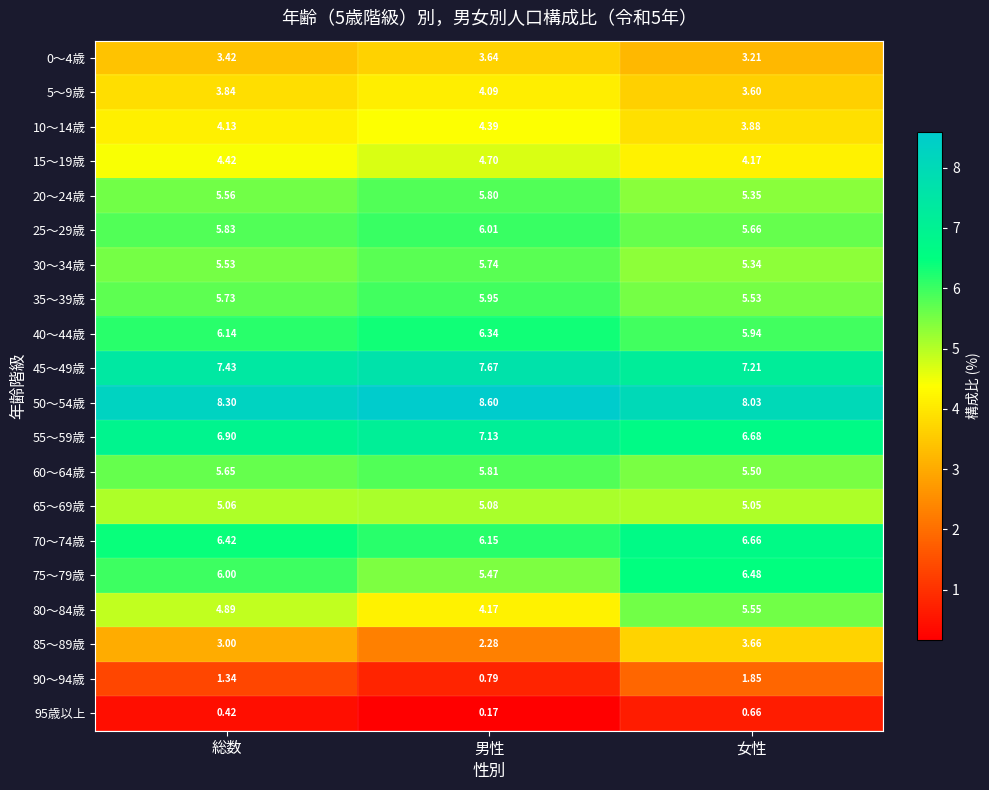

How many series are shown in this chart?

20